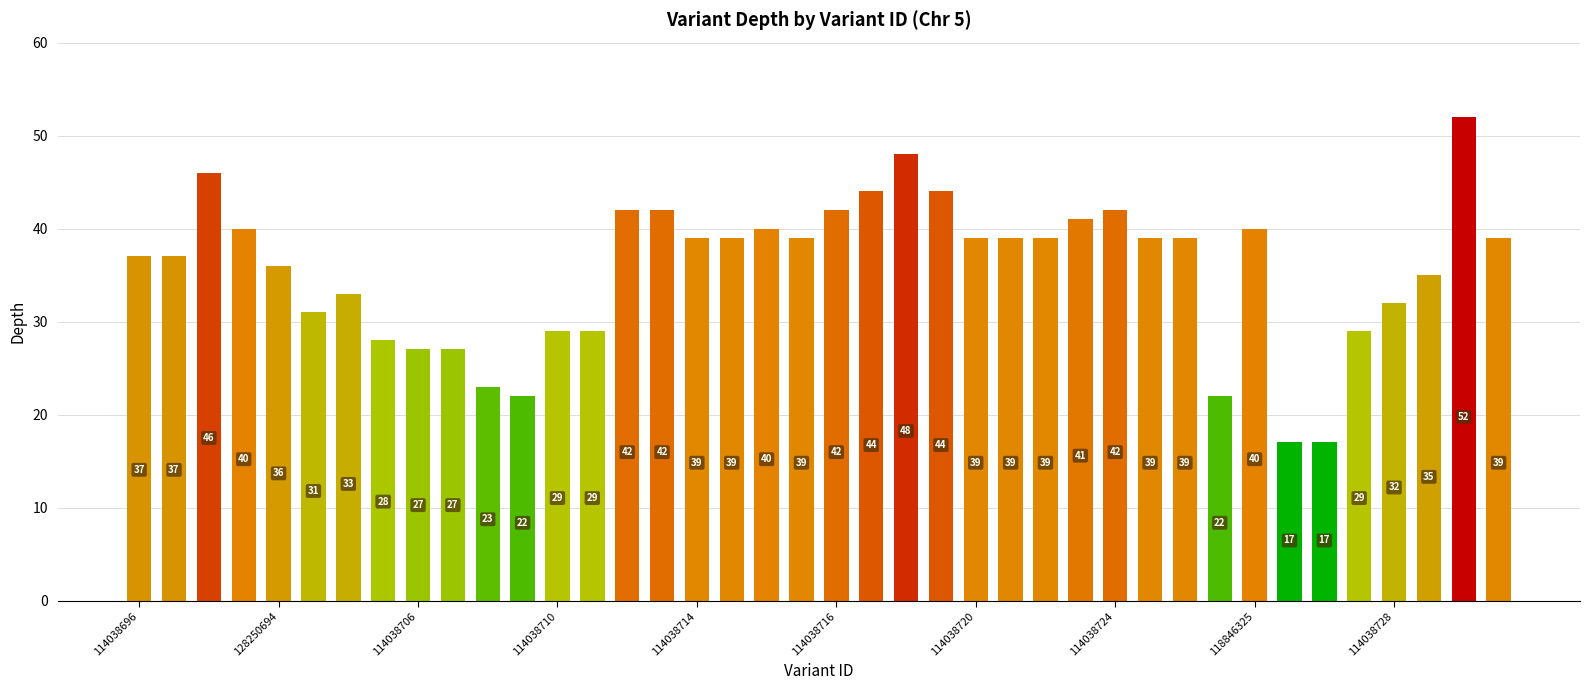

What is the value of the 26th bar from the left?

39